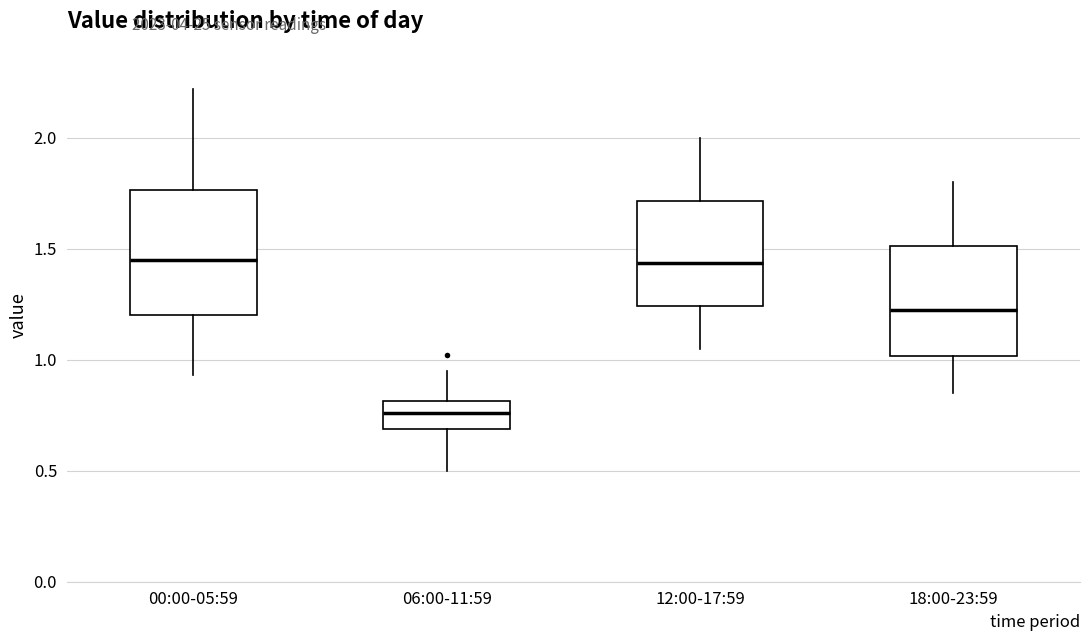

Which box is the tallest, from its lower edge to its upper edge?

00:00-05:59